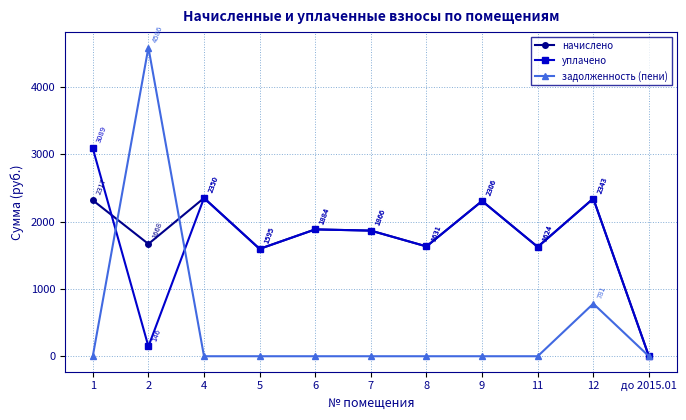

How many lines are shown in the chart?

3